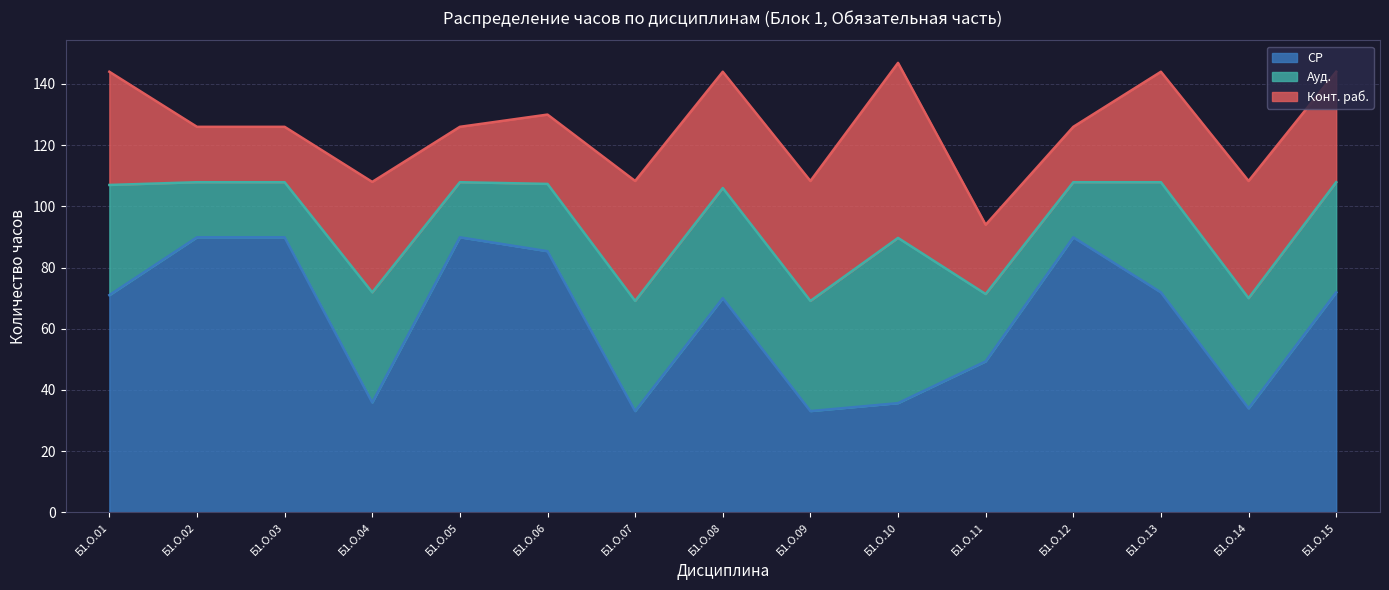

At which label is СР closest to 61?

Б1.О.08